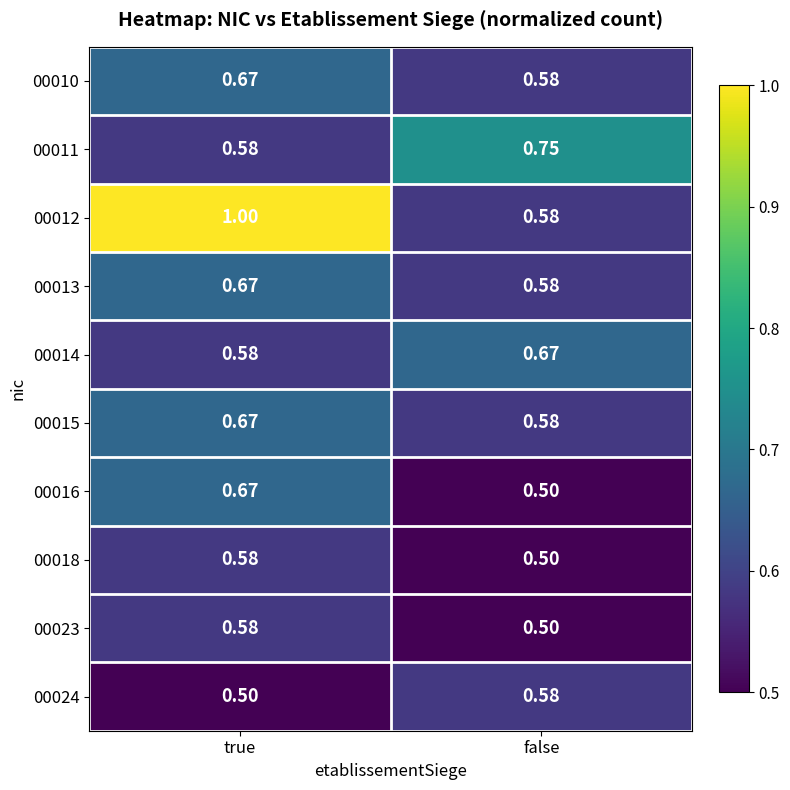

Which series has the largest range (max minus min)?

00012